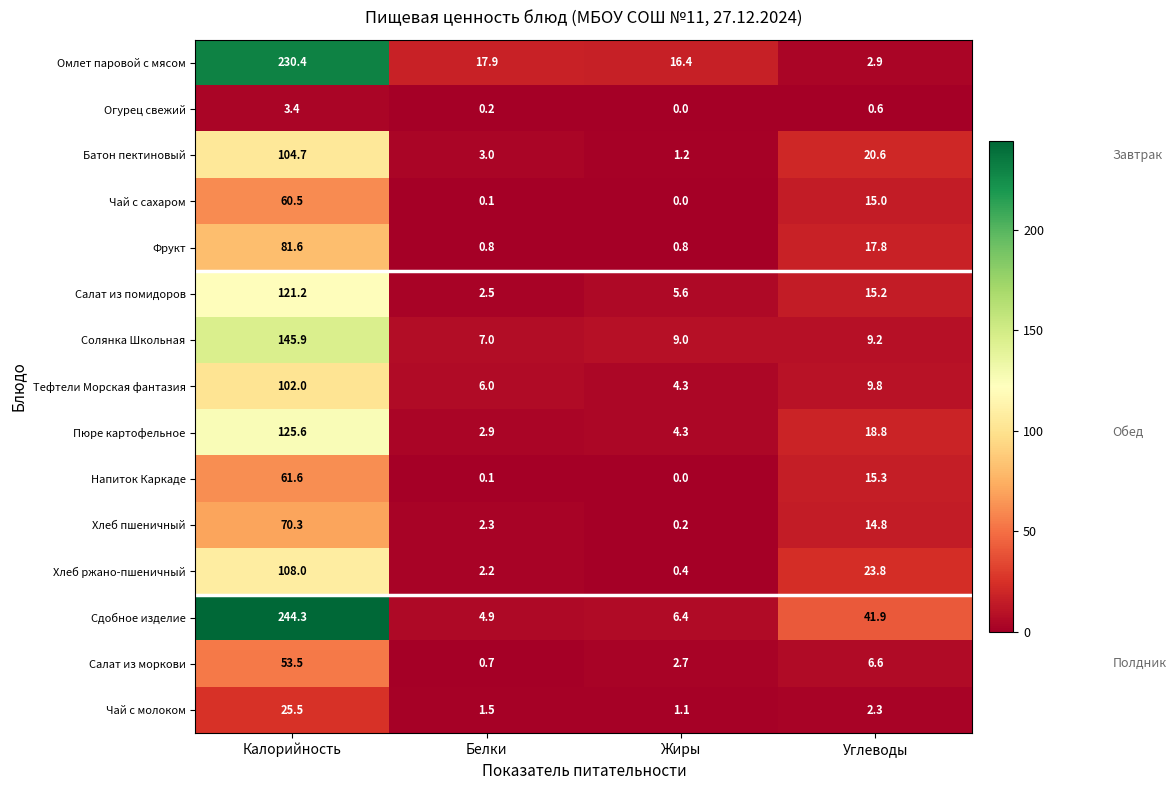

The Батон пектиновый series shows 149.3 at Калорийность. True or false?

False